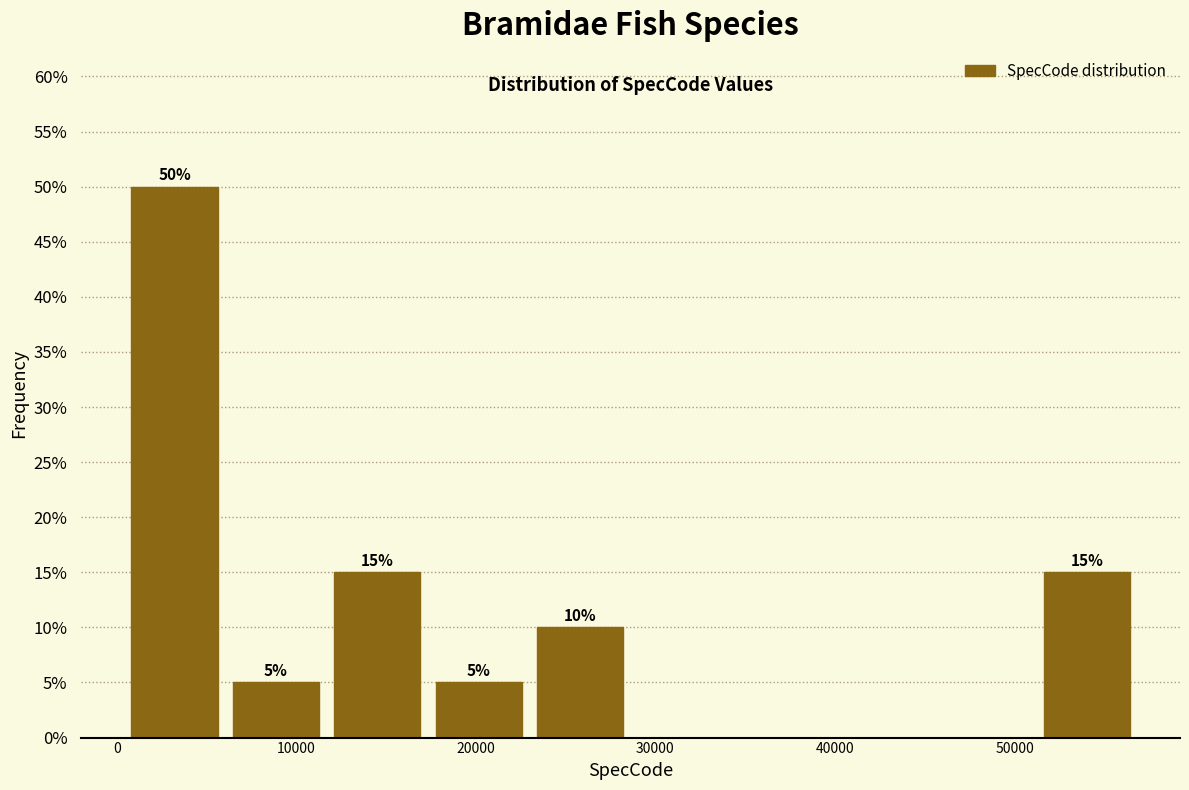

Which range on the x-axis has the tallest bar?

0 to 6000